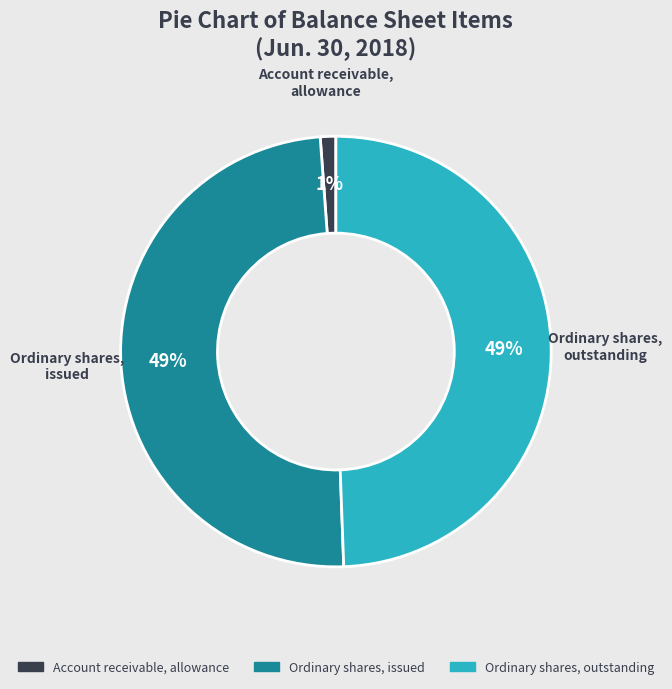

To the nearest percent, what is the difference between the largest and smallest slice percentages?

48%